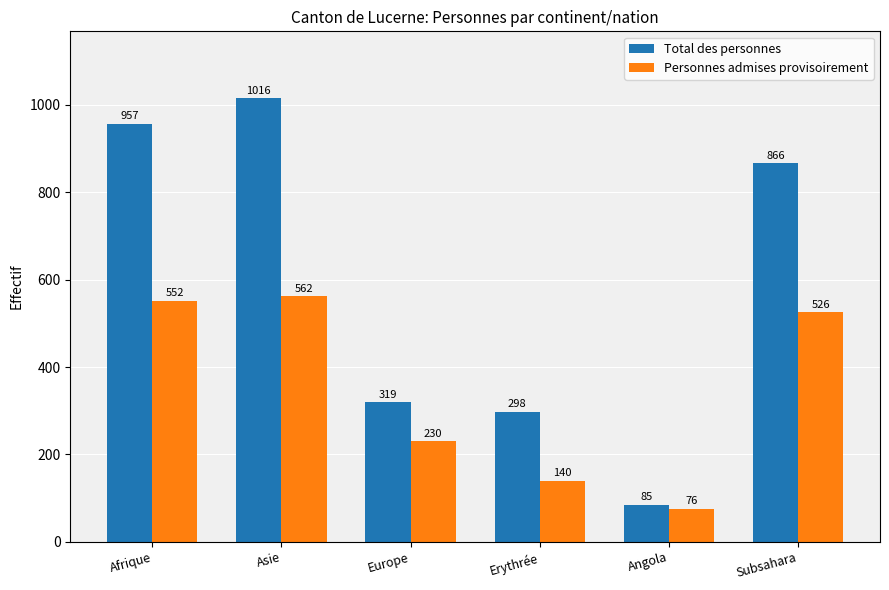

What is the average value of the Personnes admises provisoirement series?

348